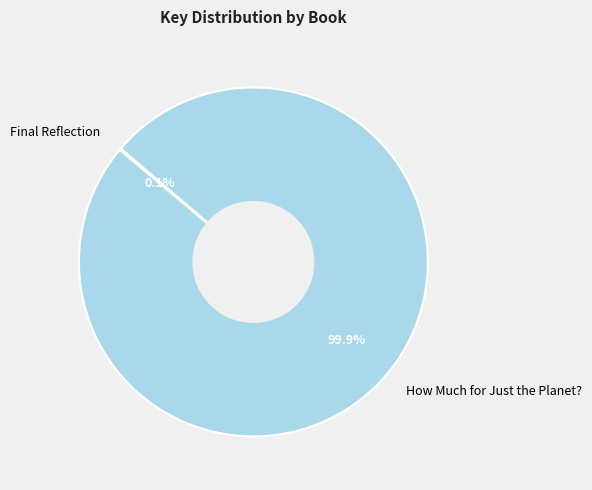

Which slice is the largest?

How Much for Just the Planet?